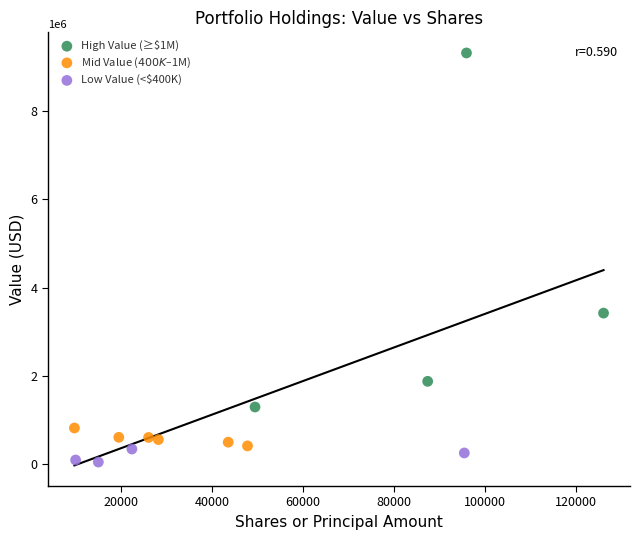

Which series has the widest spread of Y values?

High Value (≥$1M)